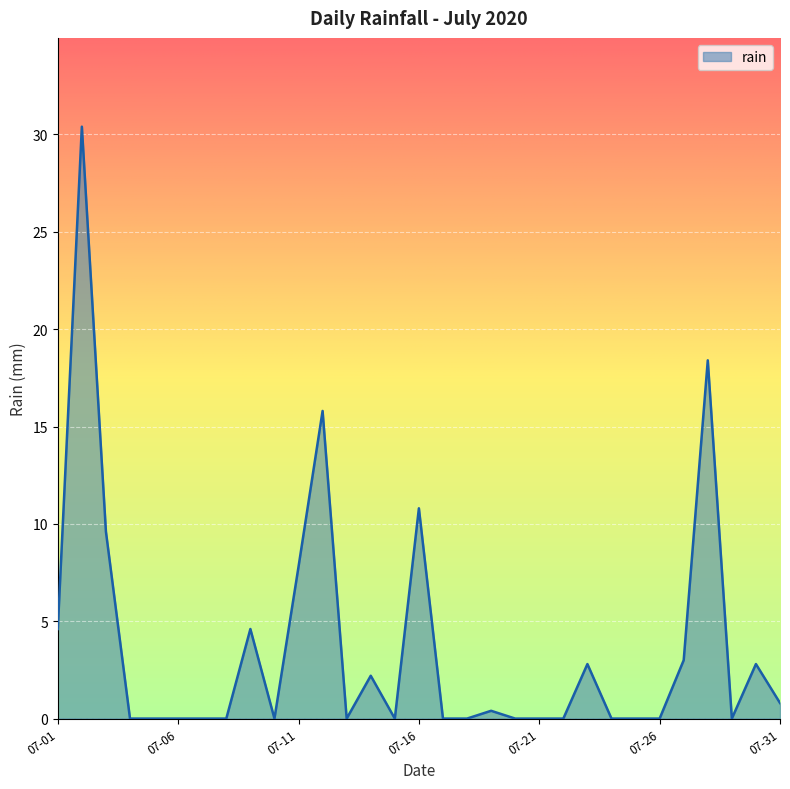

What is the greatest value displayed?

30.4